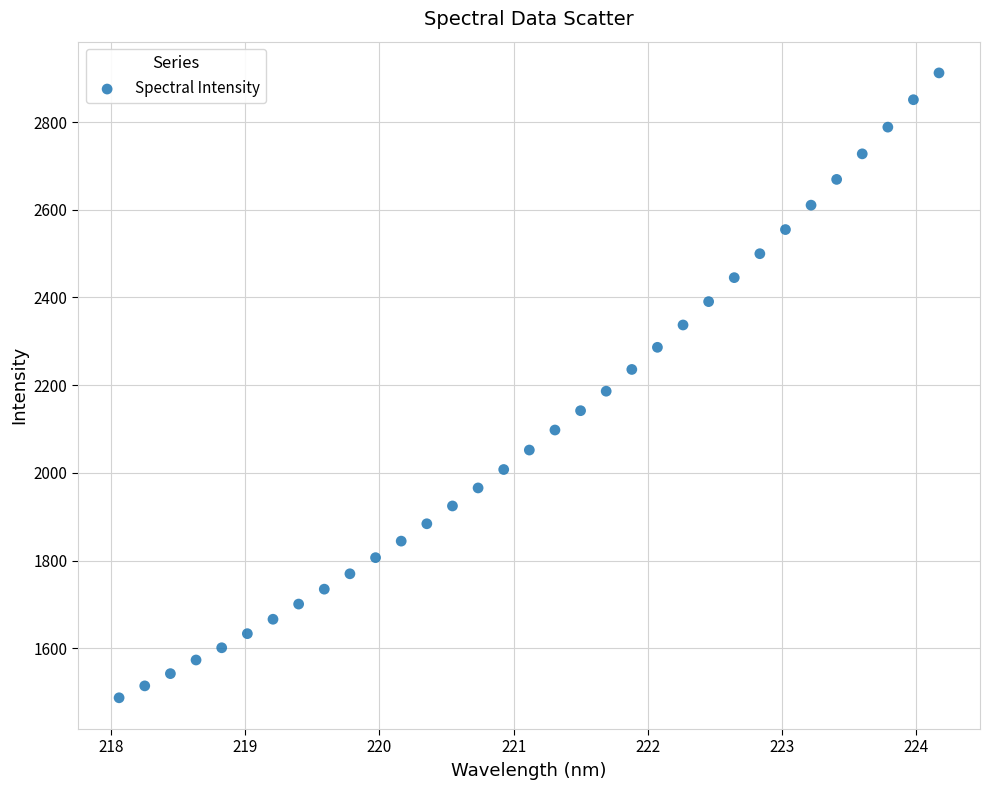

What is the range of X values (max minus min)?

6.1